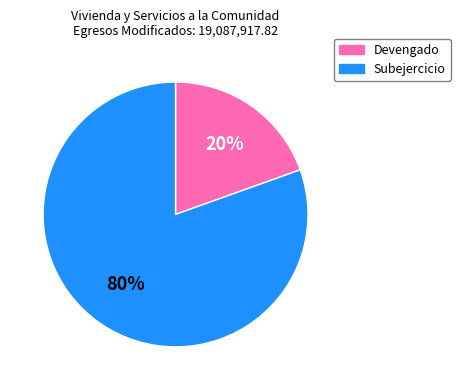

How many segments does this pie chart have?

2